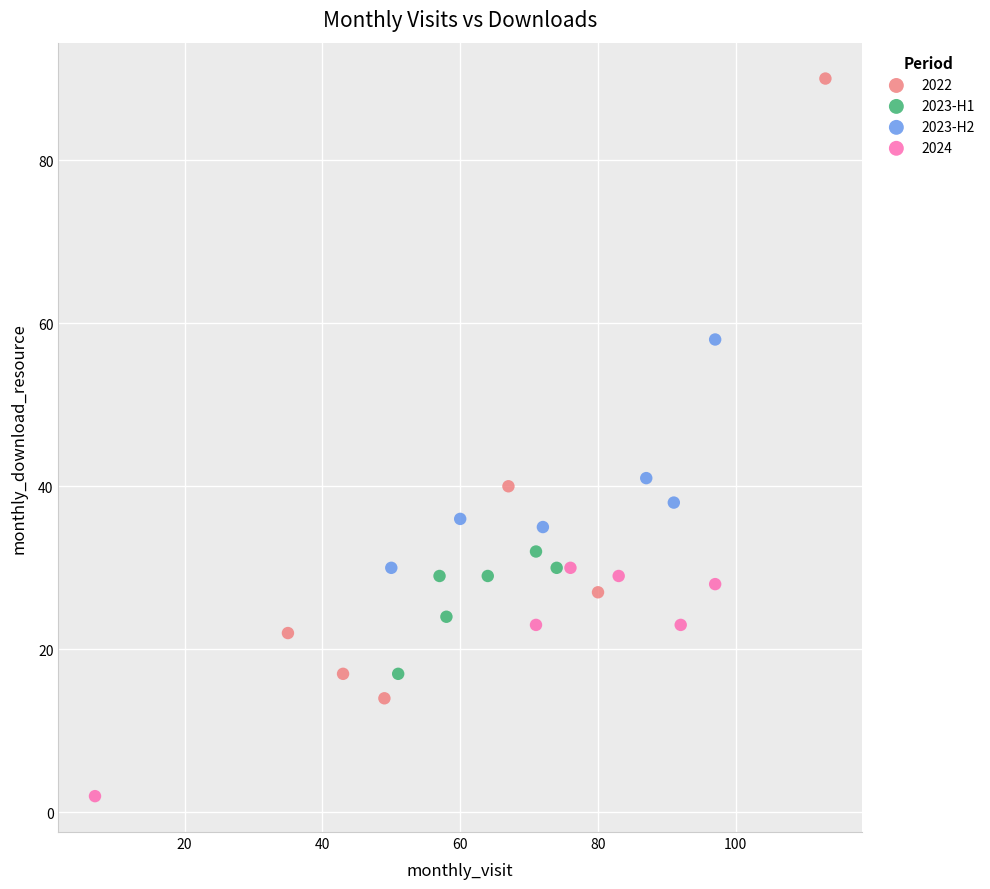

What are all the series names shown in the legend?

2022, 2023-H1, 2023-H2, 2024